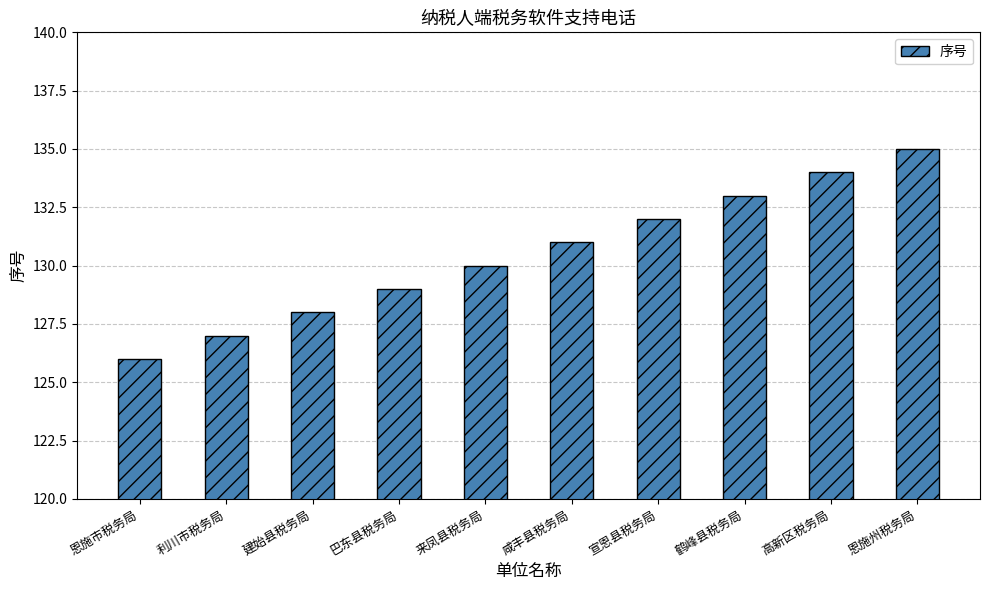

Is it true that the value at 宣恩县税务局 is 132?

True